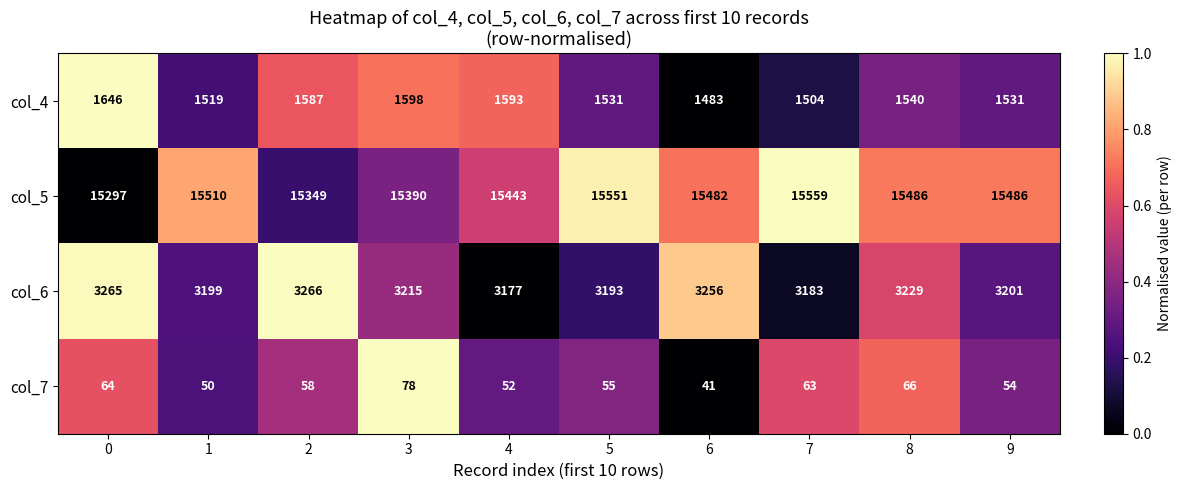

Rank the series at 5 from highest to lowest value.

col_5, col_6, col_4, col_7